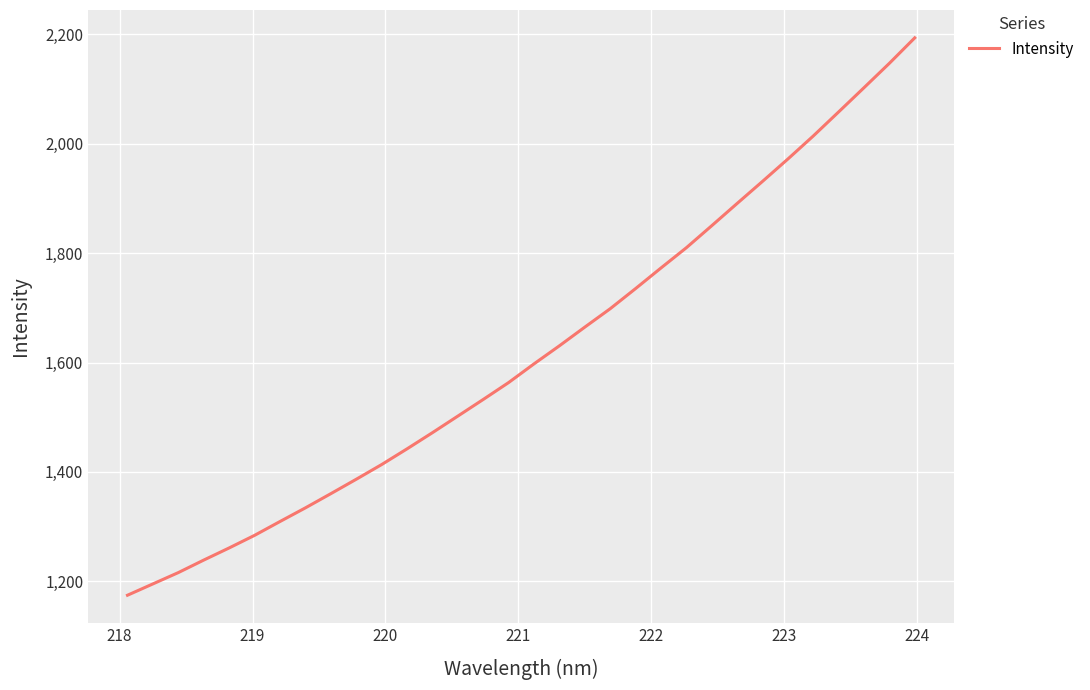

What is the minimum value shown in the chart?

1174.6